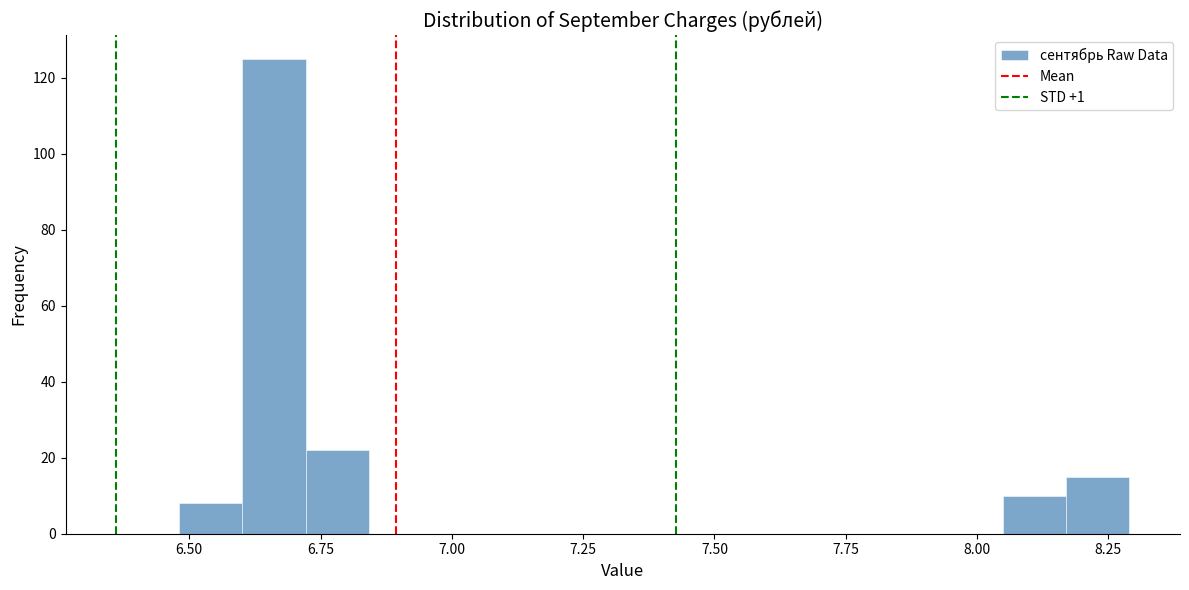

Read against the x-axis, roughly where is the centre of the tallest bar?

6.65